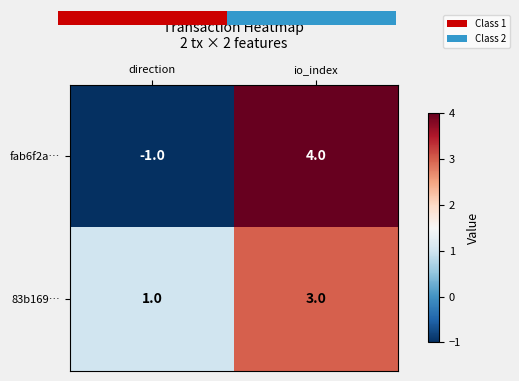

Is the value of fab6f2a… at io_index greater than the value of 83b169… at io_index?

Yes